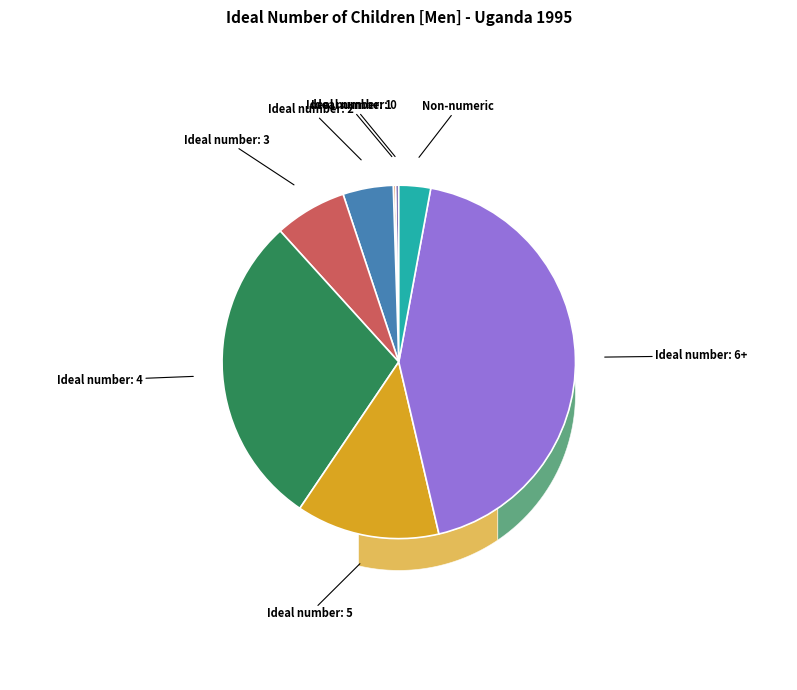

What is the change in value from Ideal number: 5 to Non-numeric?

-10.2